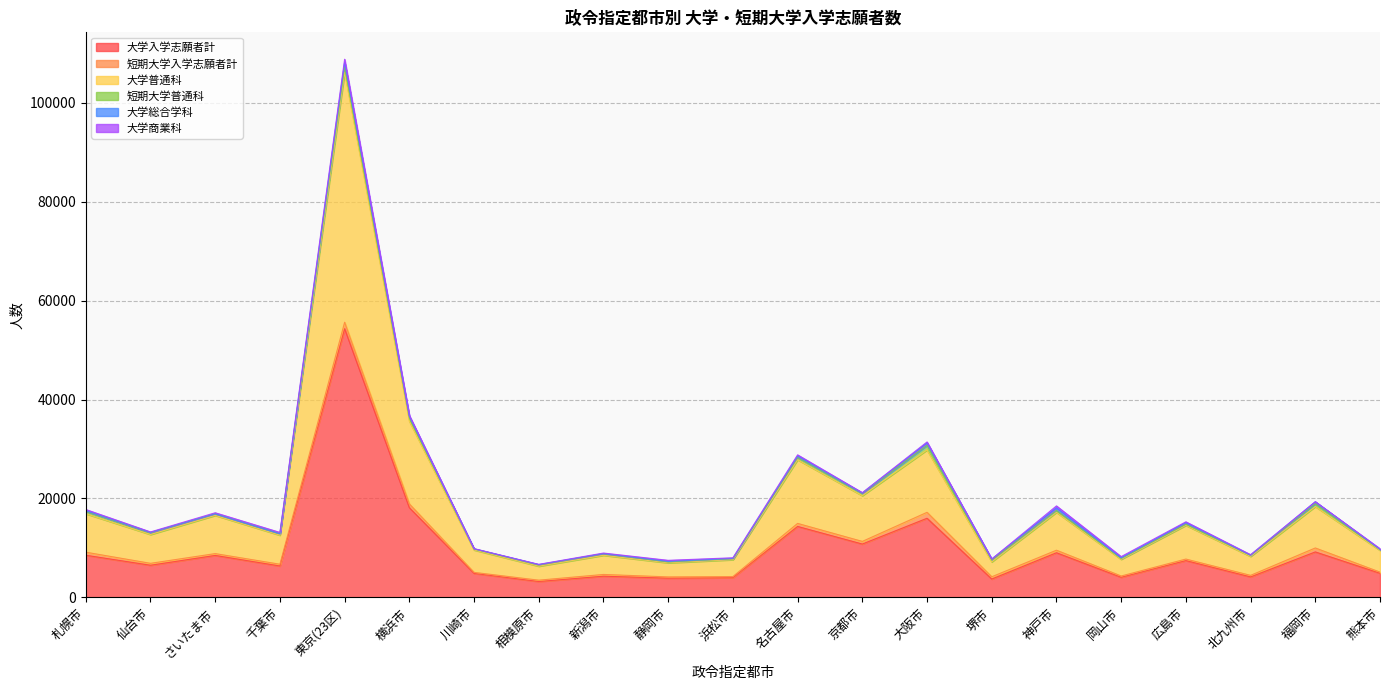

What are all the series names shown in the legend?

大学入学志願者計, 短期大学入学志願者計, 大学普通科, 短期大学普通科, 大学総合学科, 大学商業科